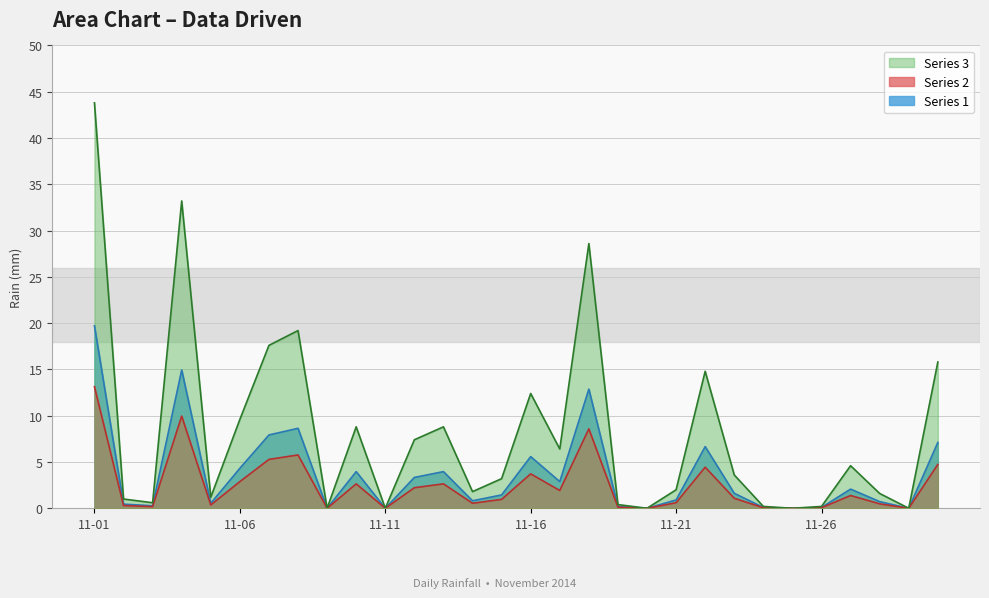

Reading right to left, what are all the values shown in this chart?

7.1	0.0	0.7	2.1	0.1	0.0	0.1	1.6	6.7	0.9	0.0	0.2	12.9	2.9	5.6	1.4	0.8	4.0	3.3	0.0	4.0	0.0	8.6	7.9	4.3	0.5	14.9	0.3	0.5	19.7